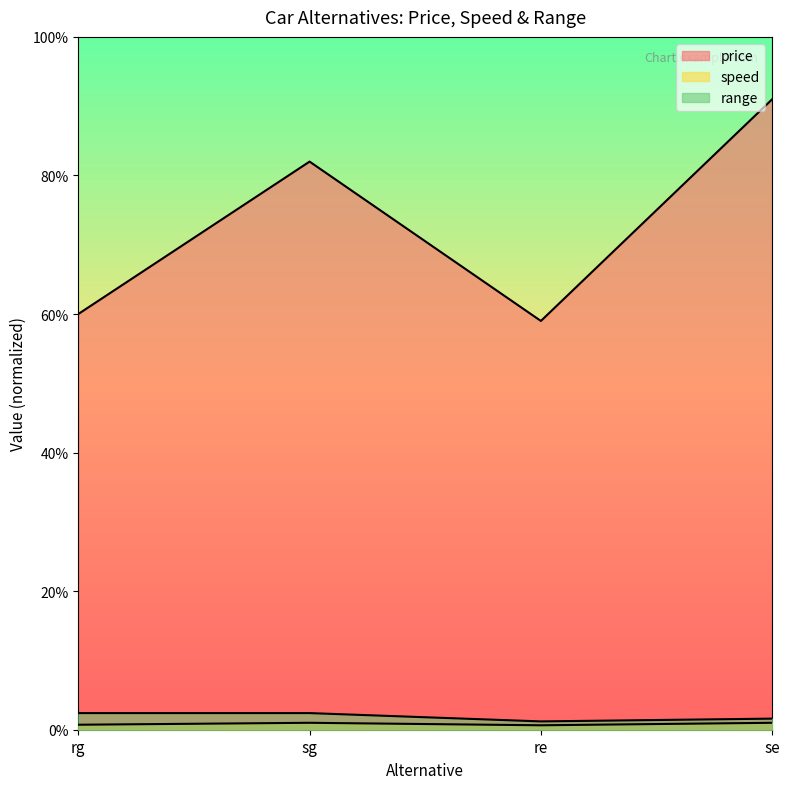

List the labels in order of speed value, largest first.

sg, se, rg, re